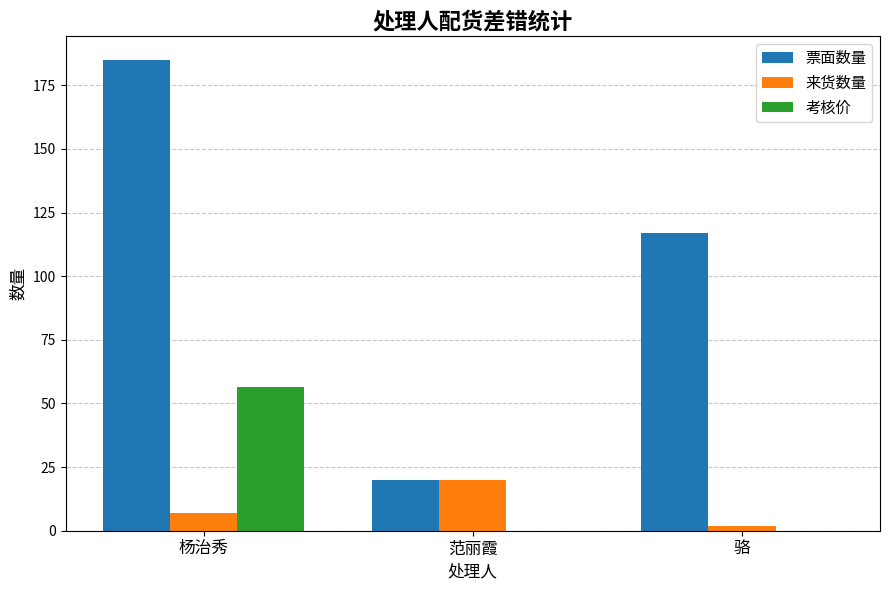

Reading left to right, list all the values displayed in this chart.

票面数量: 185.0	20.0	117.0
来货数量: 7.0	20.0	2.0
考核价: 56.3	0.0	0.0